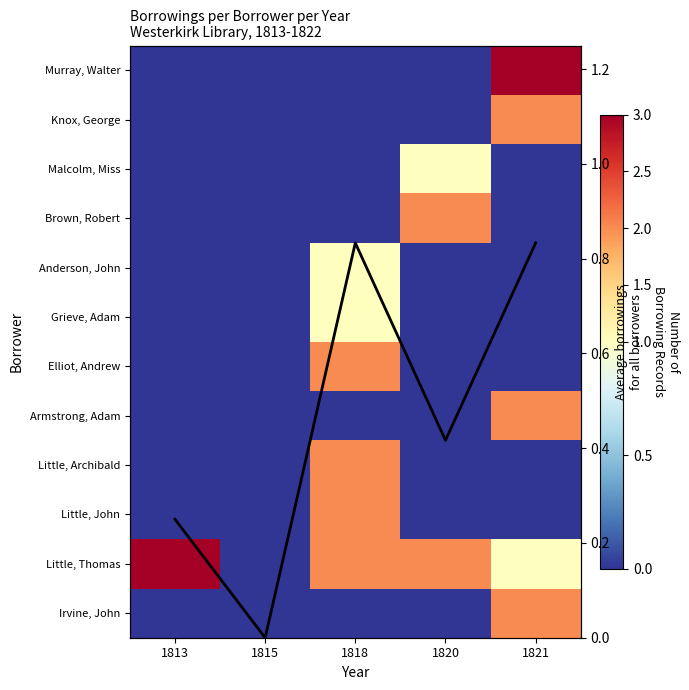

List the series in order of their peak value, highest first.

Little, Thomas, Murray, Walter, Irvine, John, Little, John, Little, Archibald, Armstrong, Adam, Elliot, Andrew, Brown, Robert, Knox, George, Grieve, Adam, Anderson, John, Malcolm, Miss, Avg borrowings per year